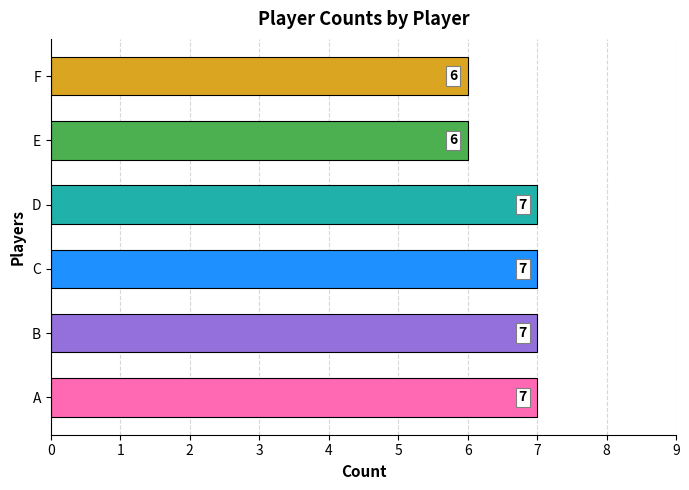

Approximately how many times larger is the value at C compared to E?

1.2